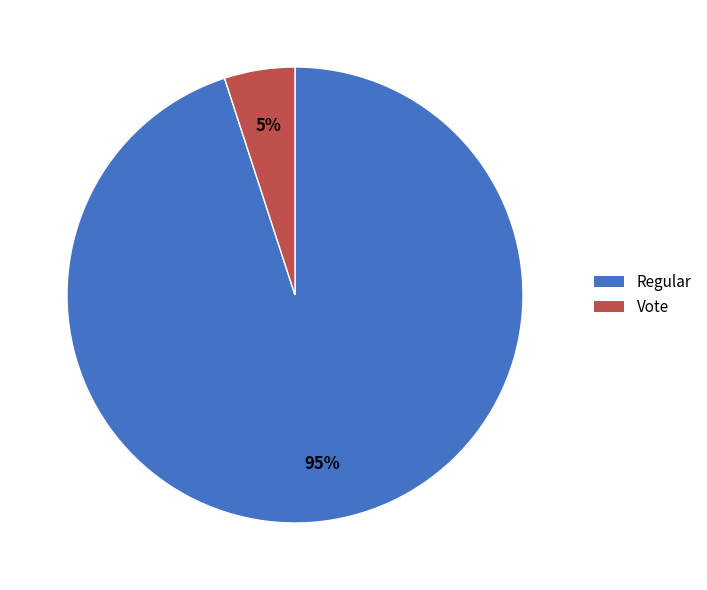

Is there any slice that represents more than half of the pie?

Yes